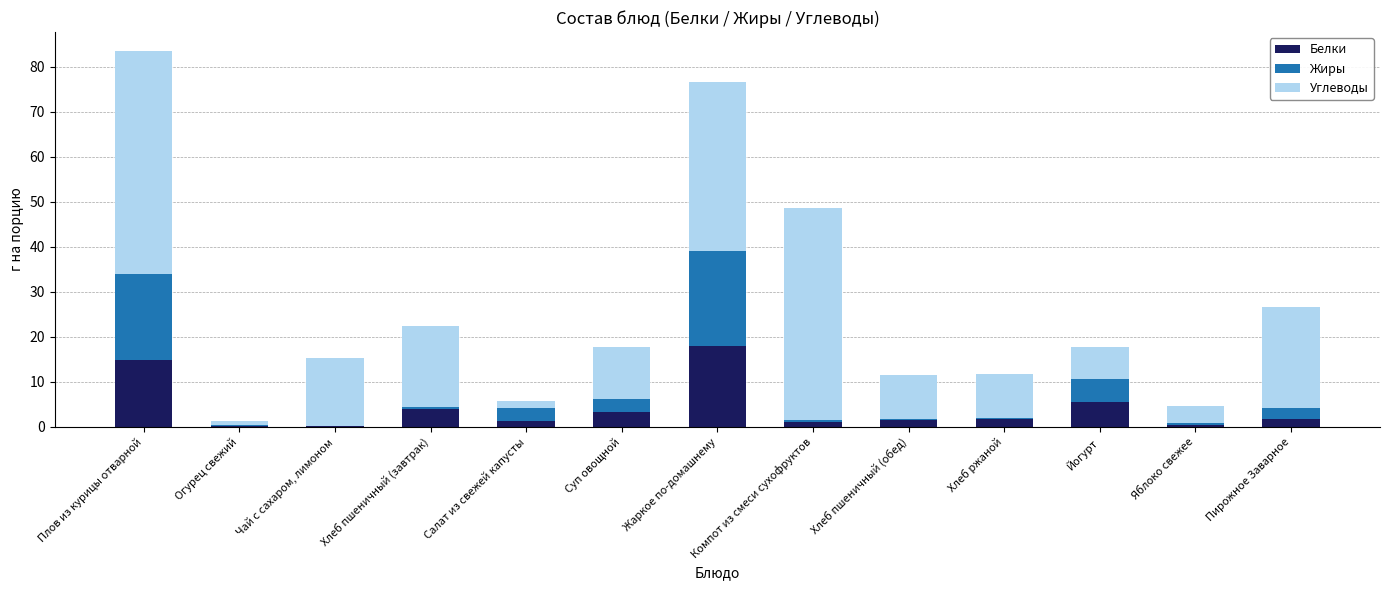

What is the highest value of the Белки series?

18.0